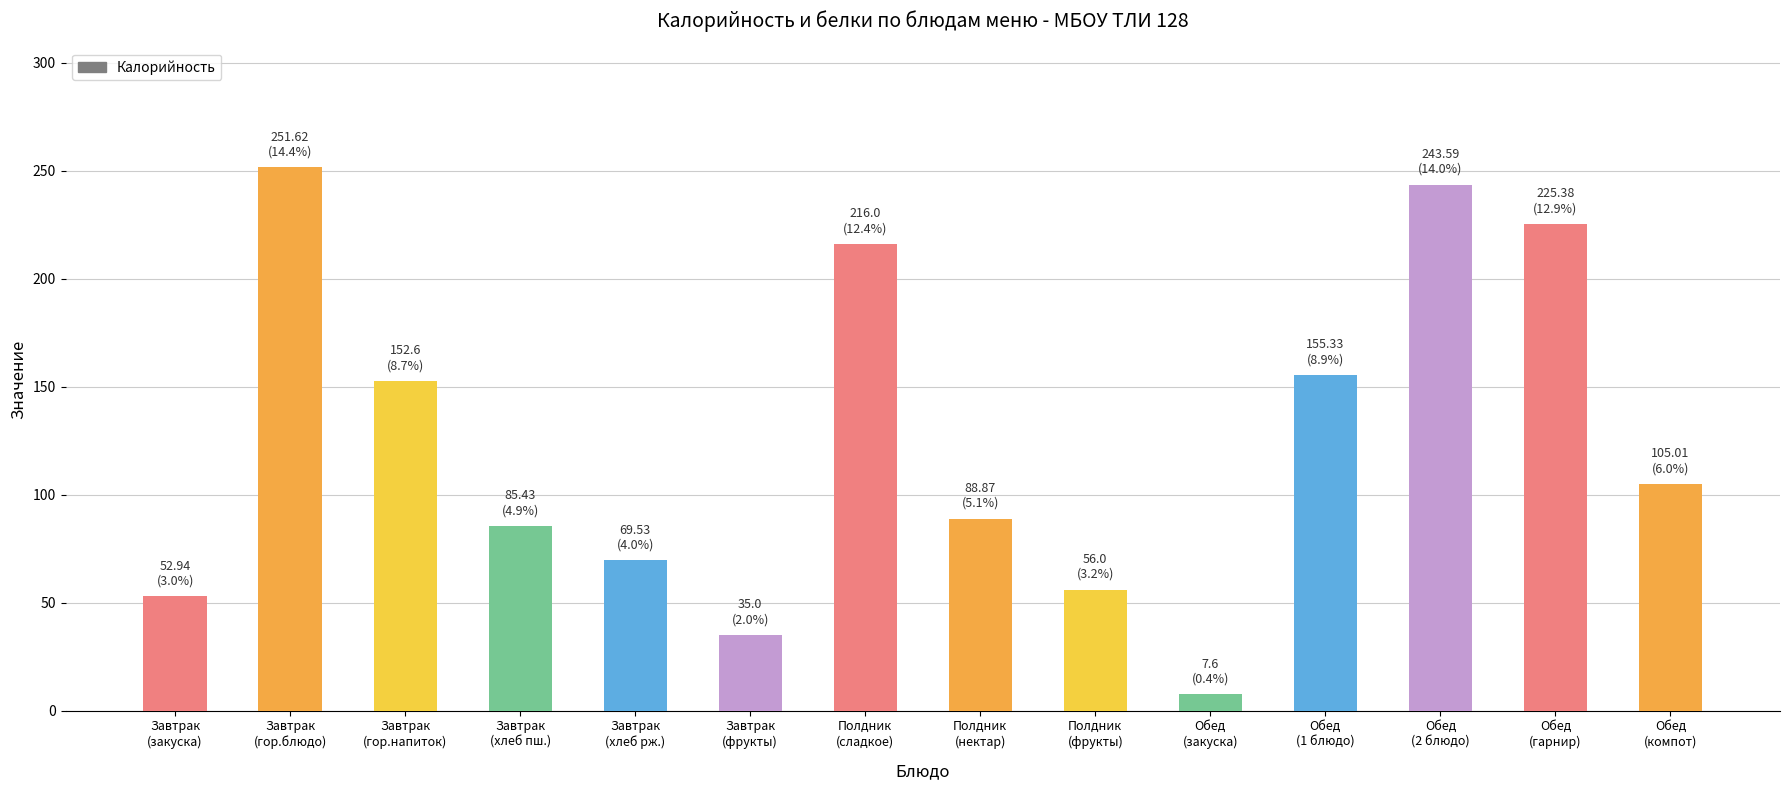

Which has a higher value, Обед
(закуска) or Обед
(гарнир)?

Обед
(гарнир)